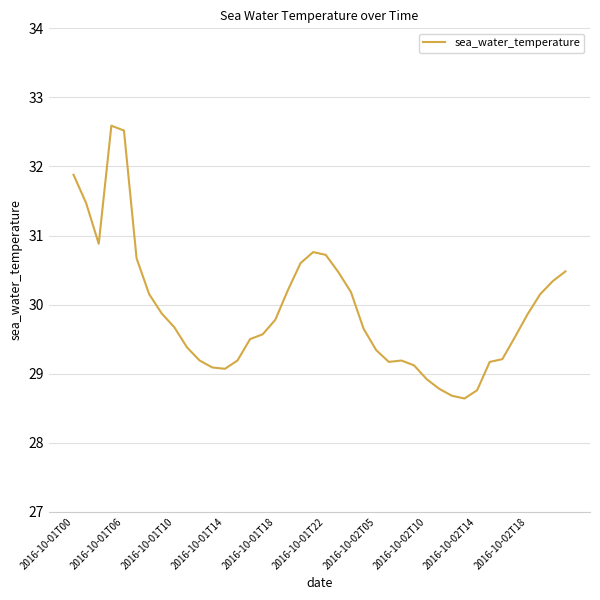

What is the maximum value shown in the chart?

32.6